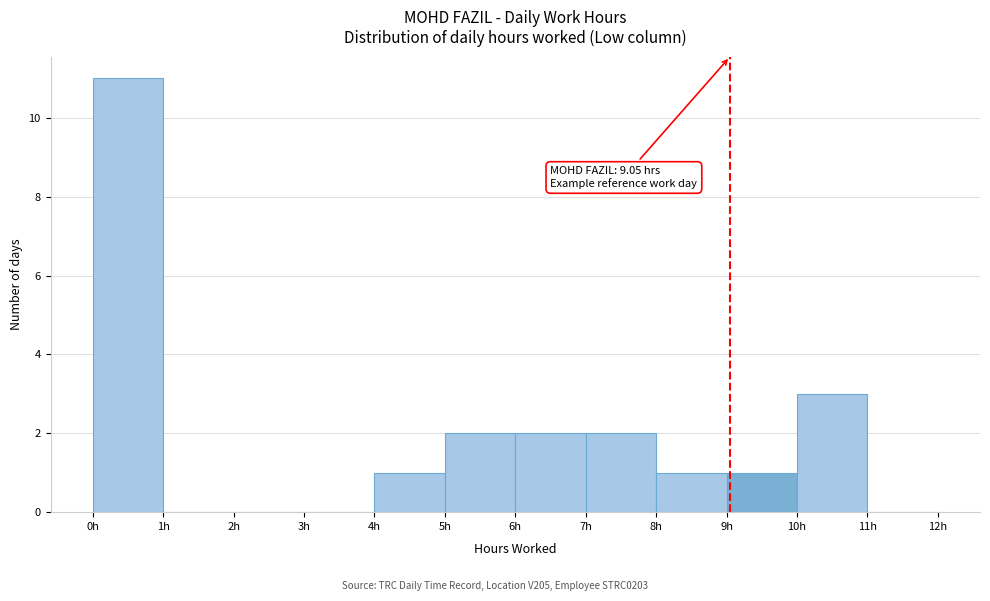

Over which range of the x-axis is the bar tallest?

0 to 1